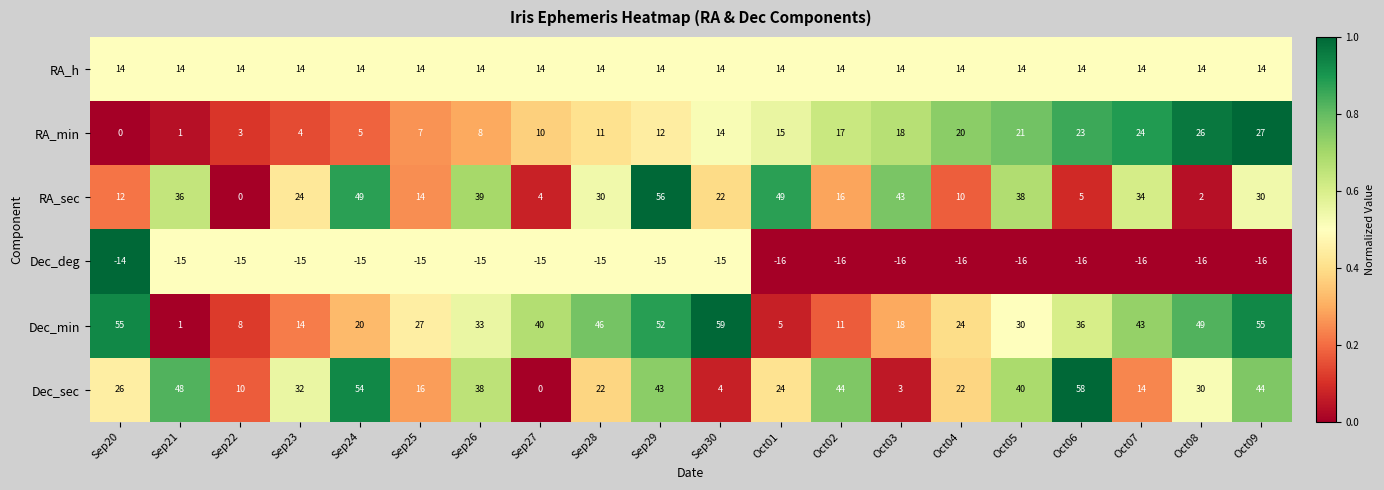

The RA_min series shows 7 at Sep25. True or false?

True